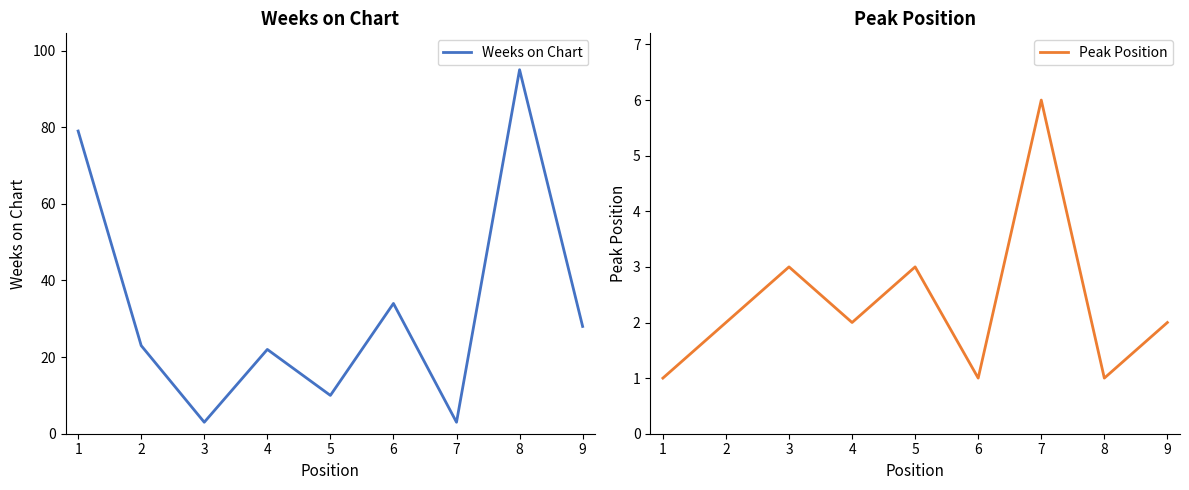

What is the difference between the maximum and second lowest values in the Weeks on Chart series?

92